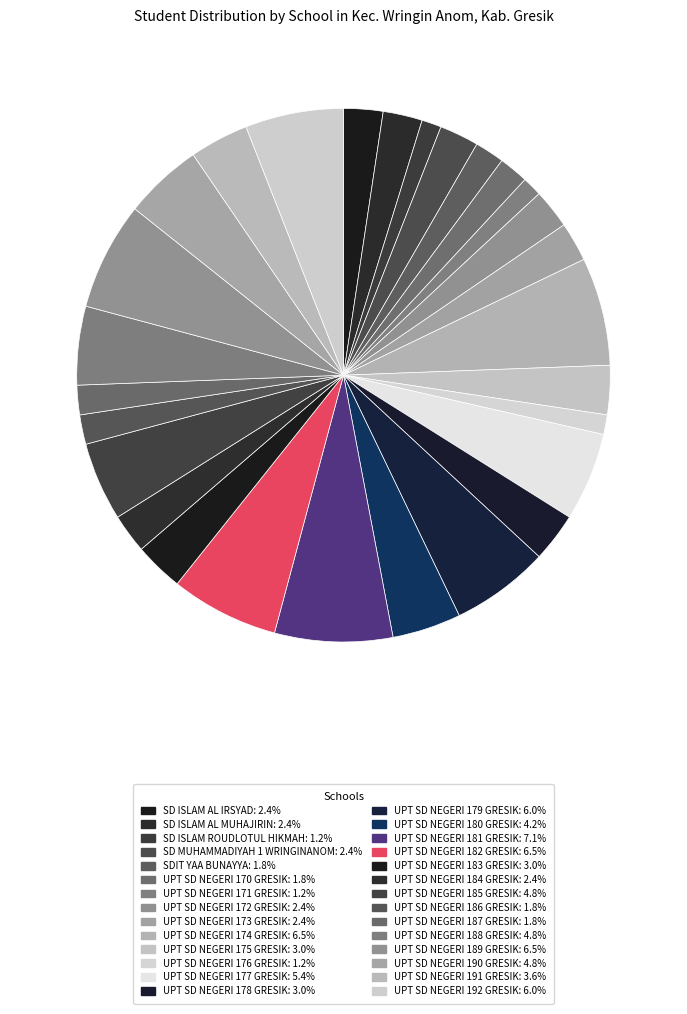

Rank the categories by value from highest to lowest.

UPT SD NEGERI 181 GRESIK, UPT SD NEGERI 174 GRESIK, UPT SD NEGERI 182 GRESIK, UPT SD NEGERI 189 GRESIK, UPT SD NEGERI 179 GRESIK, UPT SD NEGERI 192 GRESIK, UPT SD NEGERI 177 GRESIK, UPT SD NEGERI 185 GRESIK, UPT SD NEGERI 188 GRESIK, UPT SD NEGERI 190 GRESIK, UPT SD NEGERI 180 GRESIK, UPT SD NEGERI 191 GRESIK, UPT SD NEGERI 175 GRESIK, UPT SD NEGERI 178 GRESIK, UPT SD NEGERI 183 GRESIK, SD ISLAM AL IRSYAD, SD ISLAM AL MUHAJIRIN, SD MUHAMMADIYAH 1 WRINGINANOM, UPT SD NEGERI 172 GRESIK, UPT SD NEGERI 173 GRESIK, UPT SD NEGERI 184 GRESIK, SDIT YAA BUNAYYA, UPT SD NEGERI 170 GRESIK, UPT SD NEGERI 186 GRESIK, UPT SD NEGERI 187 GRESIK, SD ISLAM ROUDLOTUL HIKMAH, UPT SD NEGERI 171 GRESIK, UPT SD NEGERI 176 GRESIK